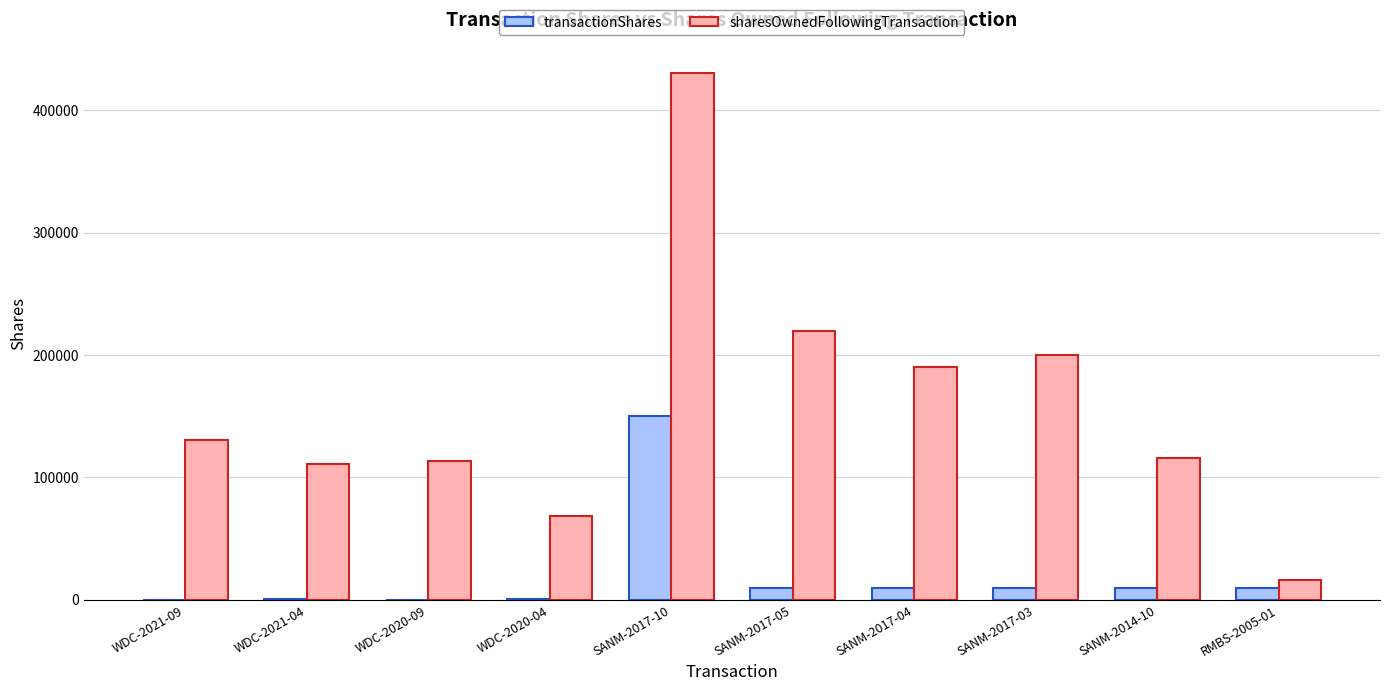

Which series has the largest total across all categories?

sharesOwnedFollowingTransaction